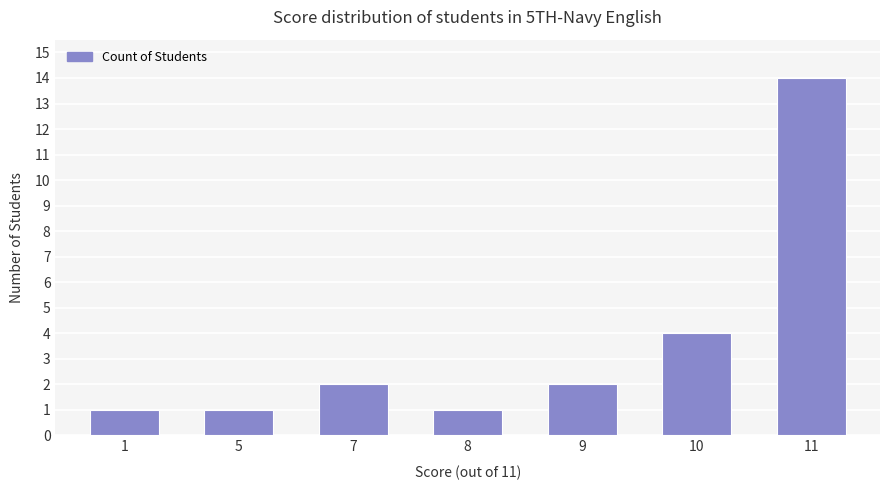

Is it true that the value at 8 is 0?

False